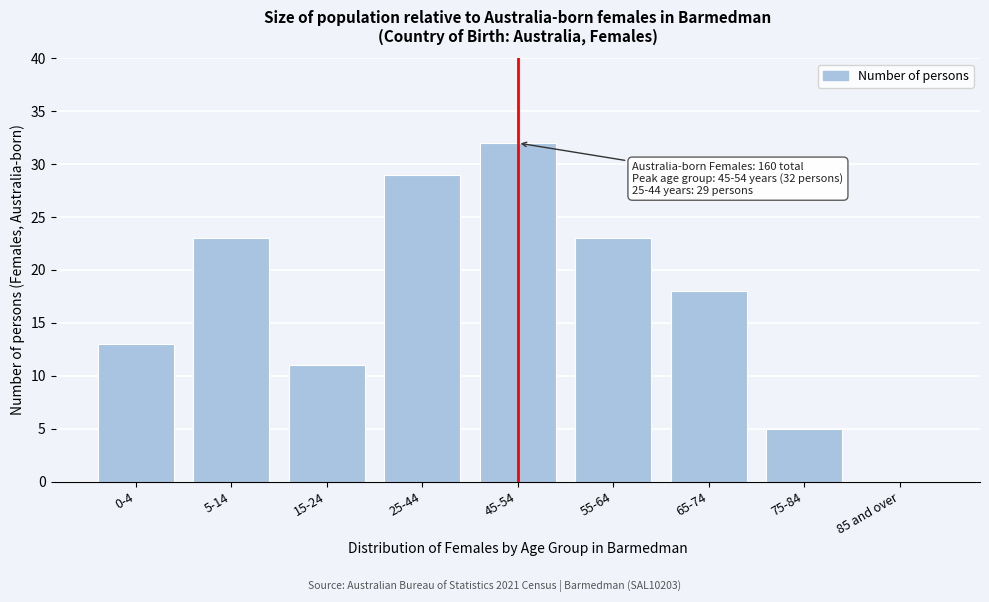

Reading left to right, transcribe all the data shown in this chart.

0-4=13	5-14=23	15-24=11	25-44=29	45-54=32	55-64=23	65-74=18	75-84=5	85 and over=0